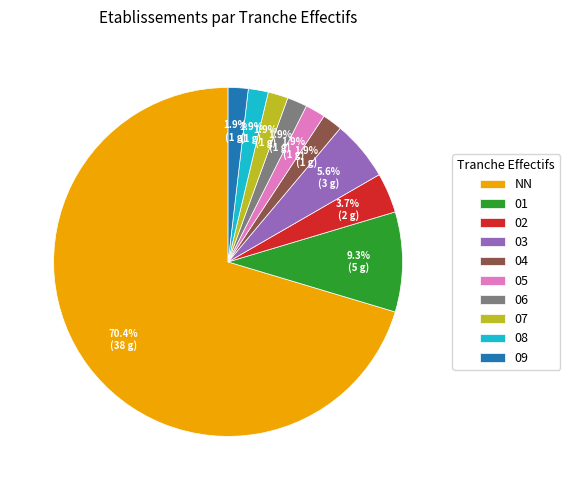

Is there a majority slice in this chart?

Yes